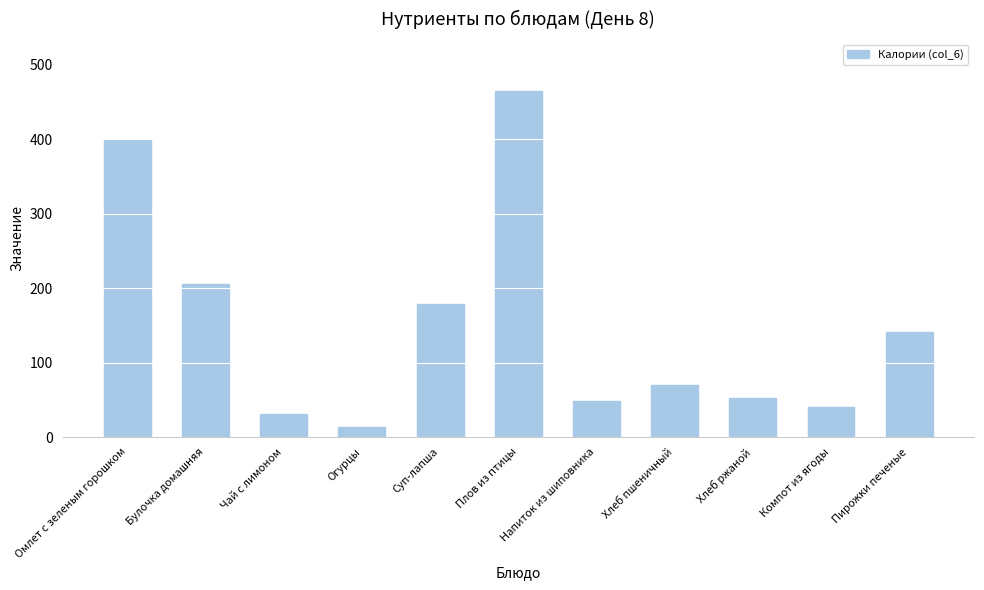

Approximately how many times larger is the value at Омлет с зеленым горошком compared to Хлеб пшеничный?

5.6